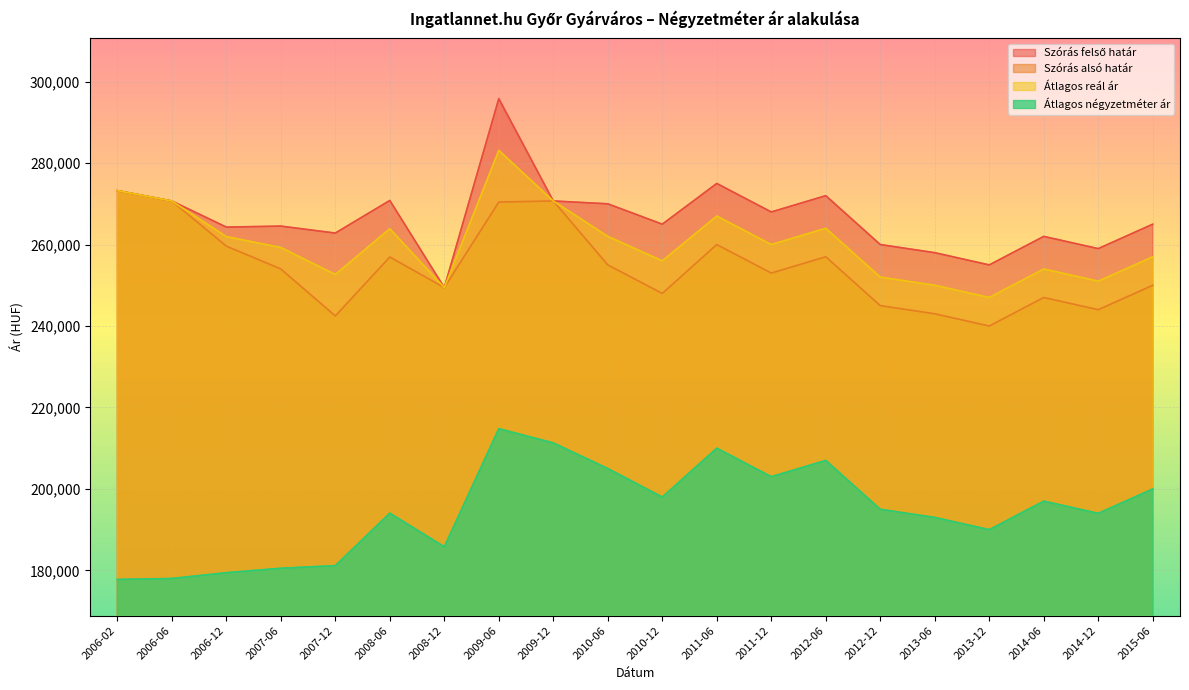

True or false: Szórás alsó határ and Átlagos négyzetméter ár cross at least once.

False